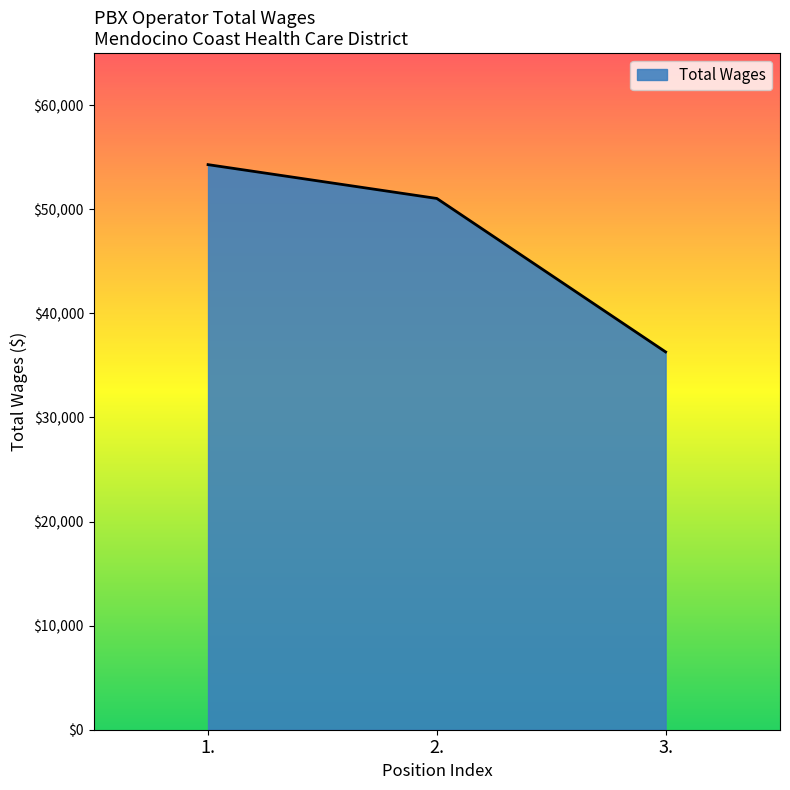

Where does the data first go above 51039?

1.